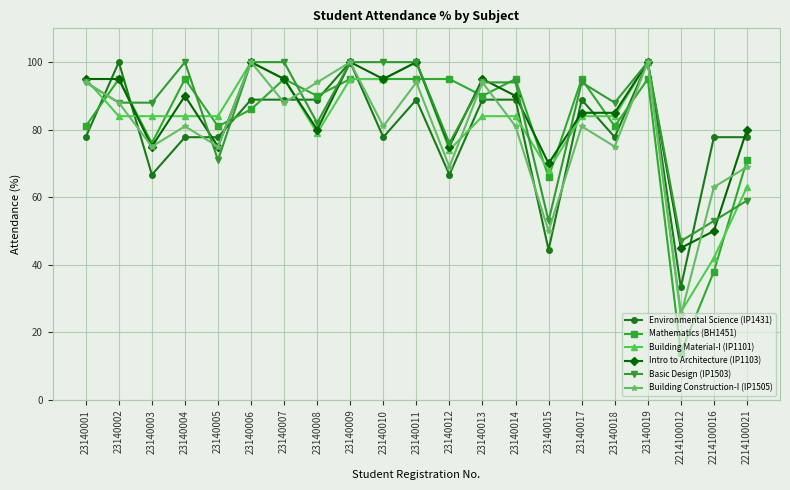

What is the total value across all series at 23140010?

543.8